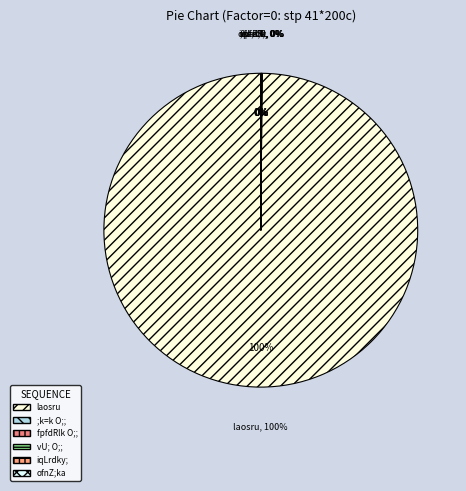

Which has a higher value, laosru or ofnZ;ka?

laosru